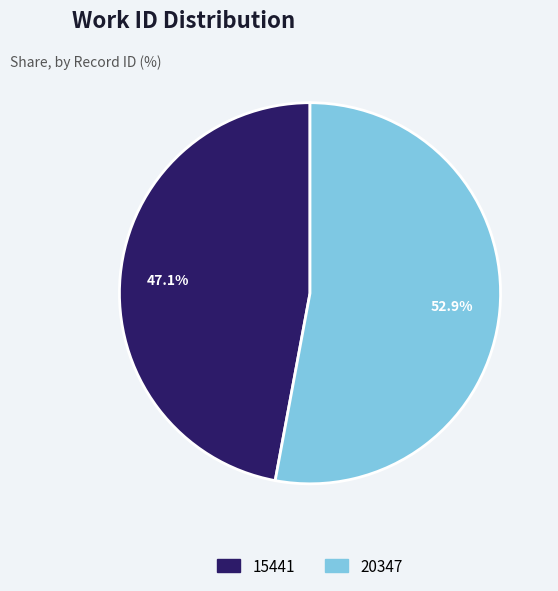

Rank the categories by value from highest to lowest.

20347, 15441